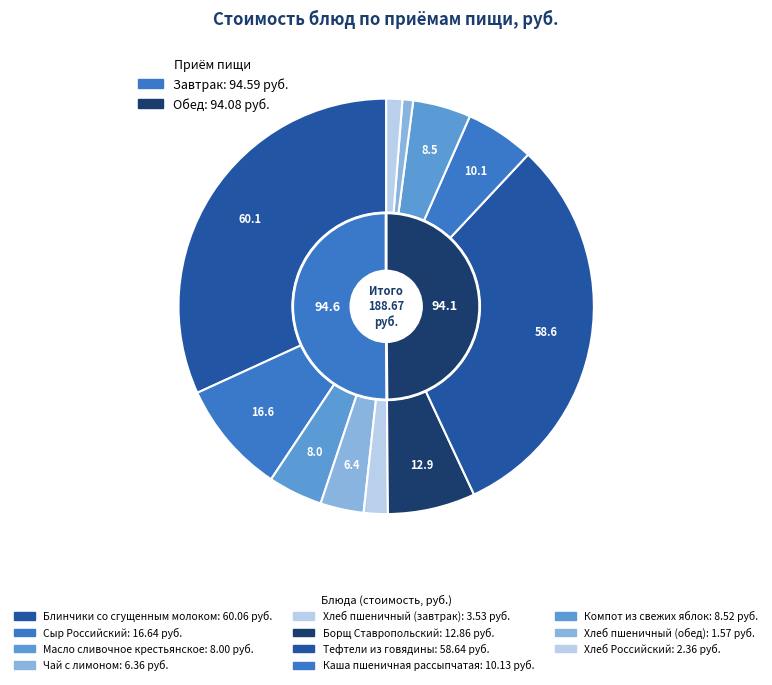

What percentage is the Компот из свежих яблок slice, to the nearest percent?

5%